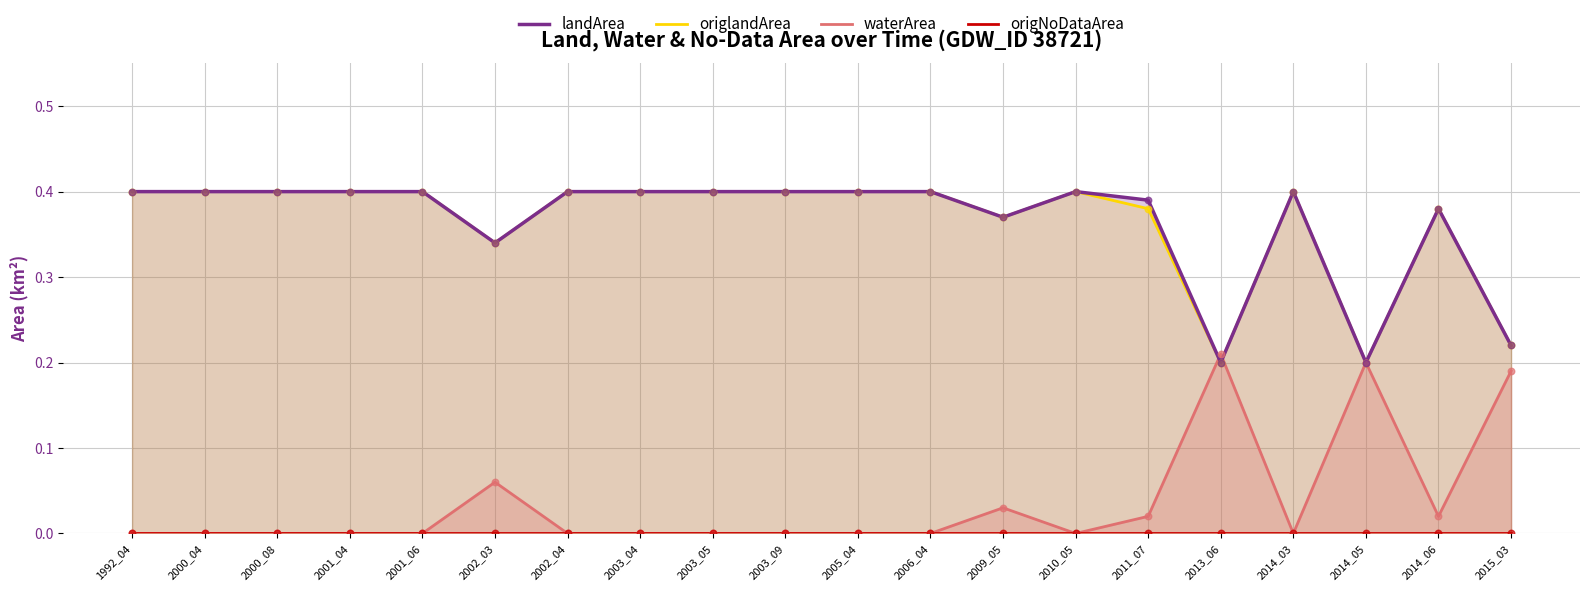

Which series reaches the maximum Y coordinate?

landArea